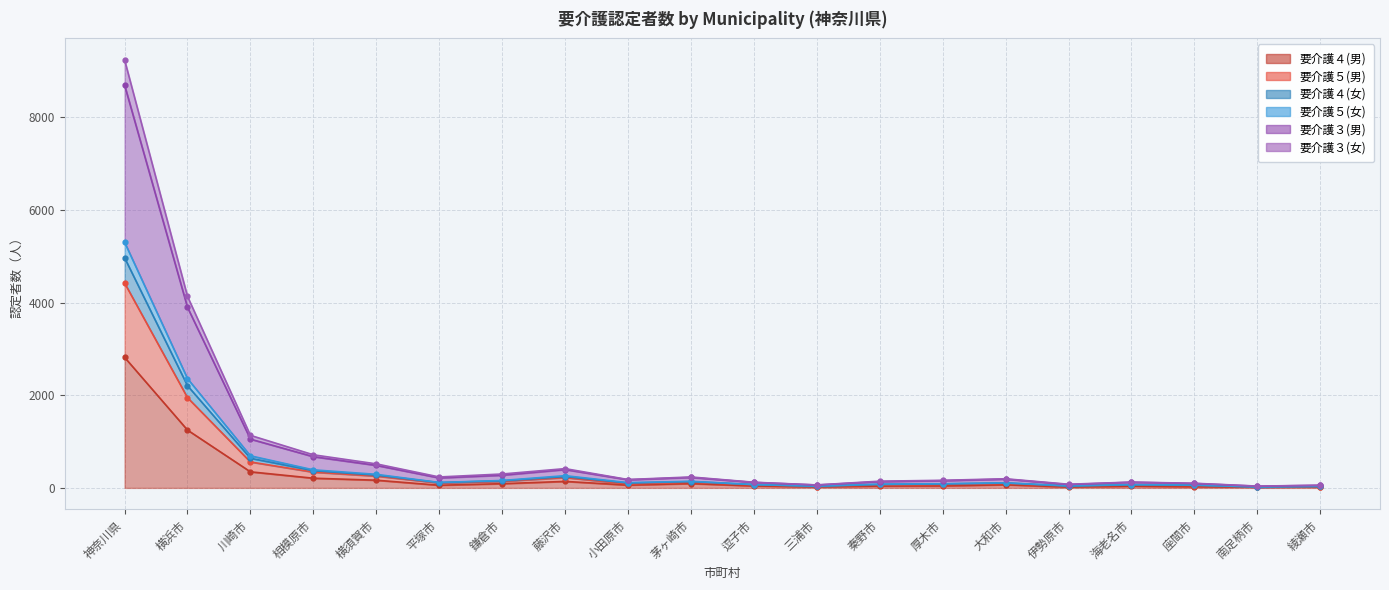

Reading right to left, transcribe all the data shown in this chart.

要介護４(男): 綾瀬市=17	南足柄市=14	座間市=26	海老名市=38	伊勢原市=19	大和市=67	厚木市=43	秦野市=40	三浦市=23	逗子市=42	茅ヶ崎市=93	小田原市=60	藤沢市=140	鎌倉市=91	平塚市=57	横須賀市=166	相模原市=209	川崎市=347	横浜市=1249	神奈川県=2820
要介護５(男): 綾瀬市=26	南足柄市=18	座間市=51	海老名市=63	伊勢原市=36	大和市=97	厚木市=73	秦野市=64	三浦市=30	逗子市=66	茅ヶ崎市=123	小田原市=84	藤沢市=223	鎌倉市=140	平塚市=105	横須賀市=255	相模原市=340	川崎市=560	横浜市=1949	神奈川県=4426
要介護４(女): 綾瀬市=32	南足柄市=20	座間市=61	海老名市=71	伊勢原市=44	大和市=110	厚木市=90	秦野市=82	三浦市=37	逗子市=72	茅ヶ崎市=142	小田原市=113	藤沢市=264	鎌倉市=160	平塚市=117	横須賀市=293	相模原市=390	川崎市=693	横浜市=2361	神奈川県=5307
要介護５(女): 綾瀬市=31	南足柄市=20	座間市=57	海老名市=68	伊勢原市=38	大和市=106	厚木市=85	秦野市=74	三浦市=35	逗子市=71	茅ヶ崎市=136	小田原市=105	藤沢市=244	鎌倉市=152	平塚市=115	横須賀市=275	相模原市=372	川崎市=640	横浜市=2207	神奈川県=4971
要介護３(男): 綾瀬市=56	南足柄市=36	座間市=95	海老名市=122	伊勢原市=72	大和市=189	厚木市=155	秦野市=135	三浦市=62	逗子市=118	茅ヶ崎市=226	小田原市=175	藤沢市=396	鎌倉市=274	平塚市=215	横須賀市=486	相模原市=674	川崎市=1053	横浜市=3900	神奈川県=8700
要介護３(女): 綾瀬市=57	南足柄市=39	座間市=100	海老名市=125	伊勢原市=79	大和市=197	厚木市=164	秦野市=145	三浦市=64	逗子市=122	茅ヶ崎市=236	小田原市=181	藤沢市=416	鎌倉市=300	平塚市=236	横須賀市=519	相模原市=715	川崎市=1135	横浜市=4136	神奈川県=9246